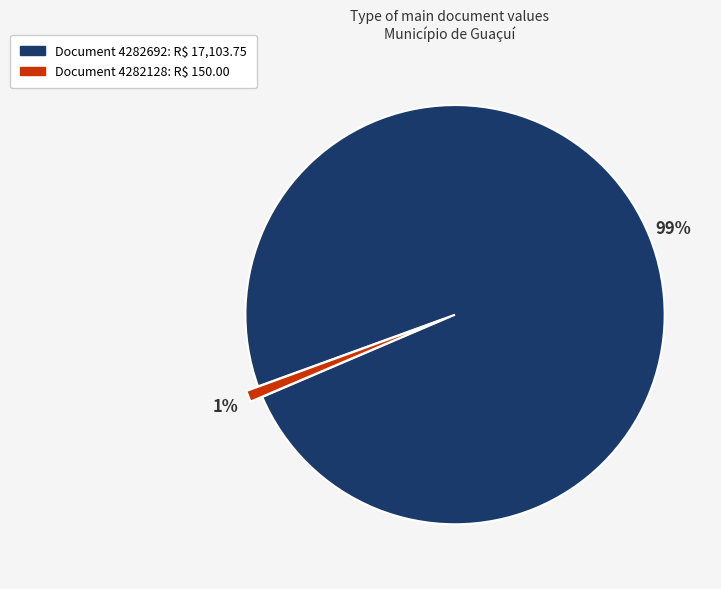

To the nearest percent, what is the difference between the largest and smallest slice percentages?

98%